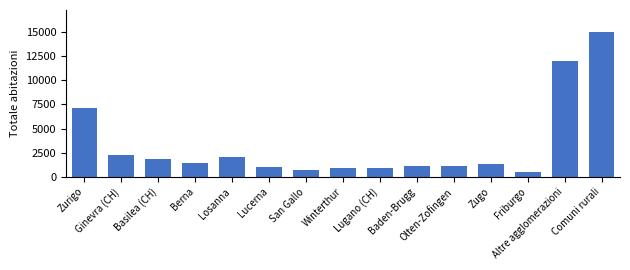

Read the value at Lucerna, to the nearest 100.

1000